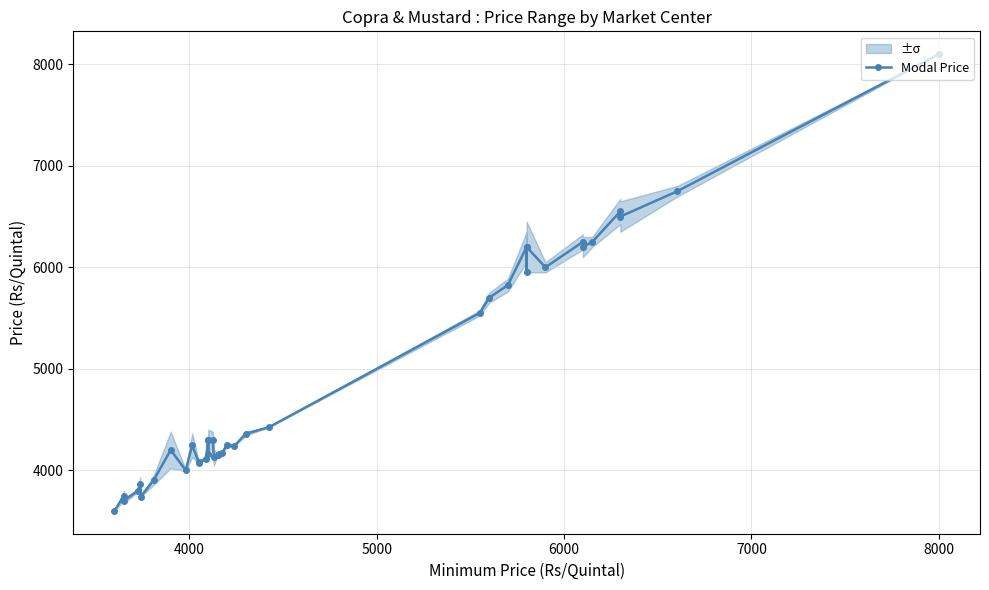

How many lines are shown in the chart?

1